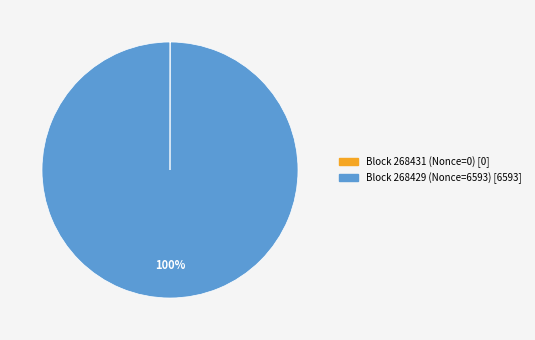

Which slice is the largest?

Block 268429 (Nonce=6593) [6593]